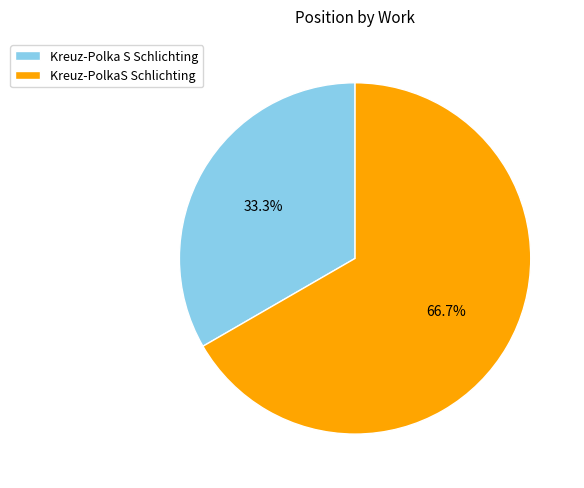

Approximately how many times larger is the value at Kreuz-Polka S Schlichting compared to Kreuz-PolkaS Schlichting?

0.5